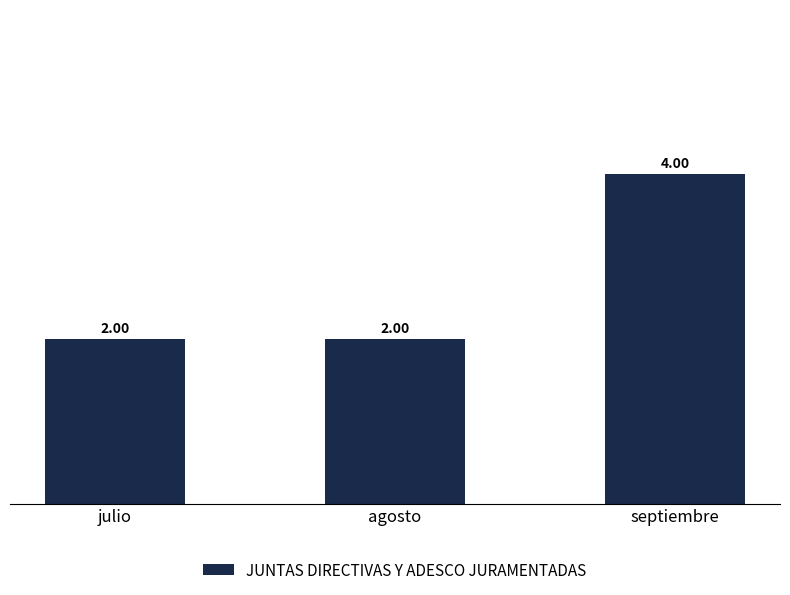

Which has a higher value, septiembre or agosto?

septiembre